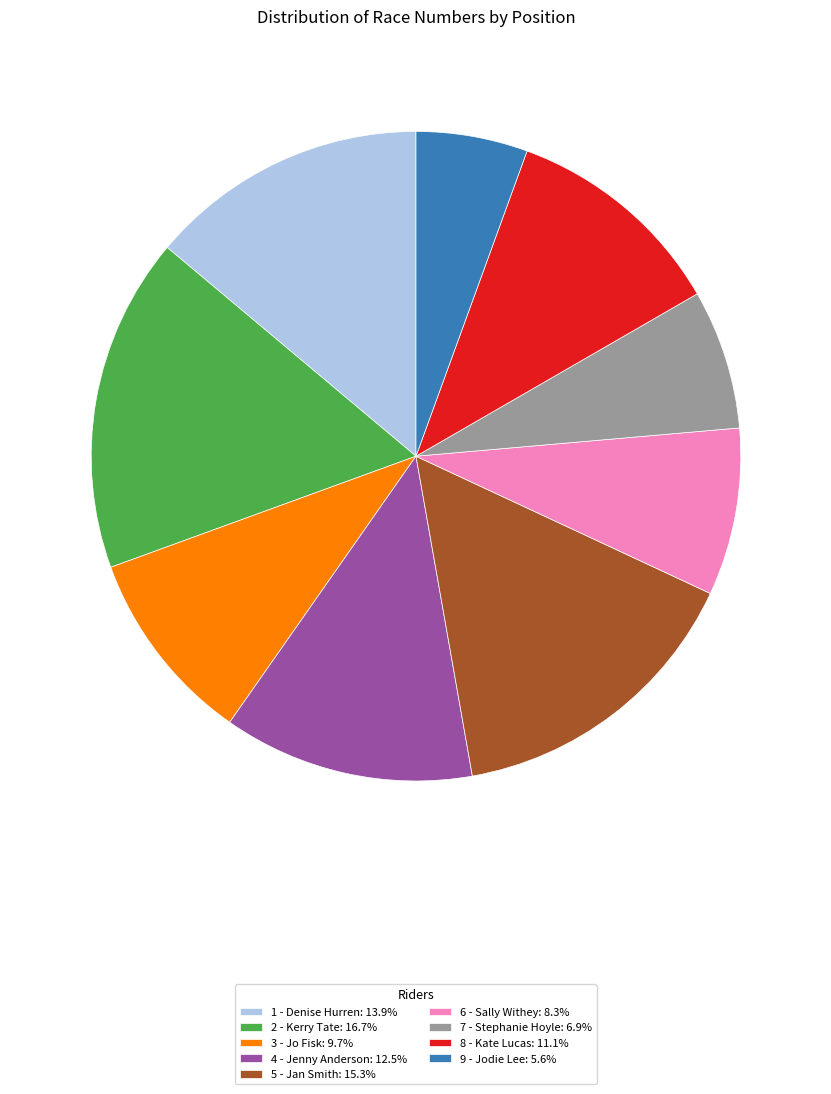

Approximately how many times larger is the value at 4 - Jenny Anderson: 12.5% compared to 3 - Jo Fisk: 9.7%?

1.3